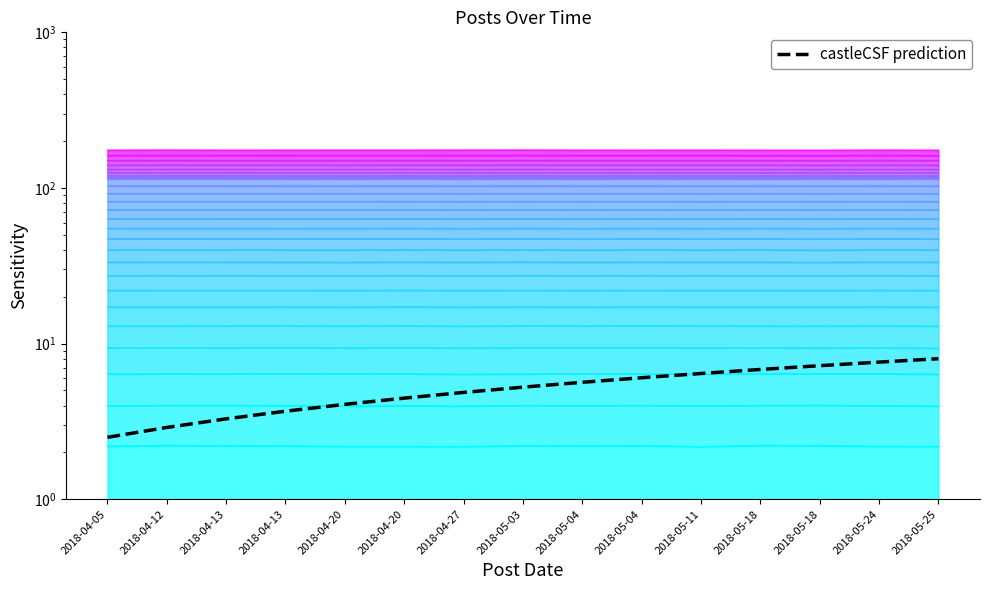

Reading left to right, what are all the values shown in this chart?

2.5	2.9	3.3	3.7	4.1	4.5	4.9	5.2	5.6	6.0	6.4	6.8	7.2	7.6	8.0